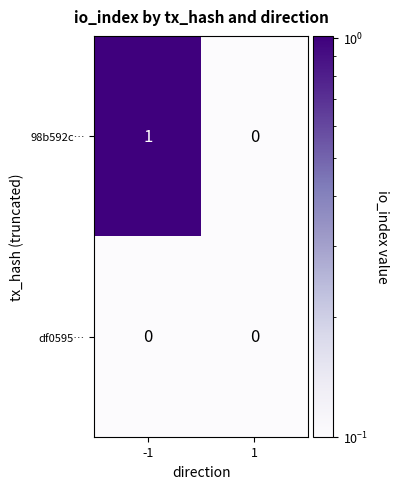

At which category is the sum across all series the highest?

-1